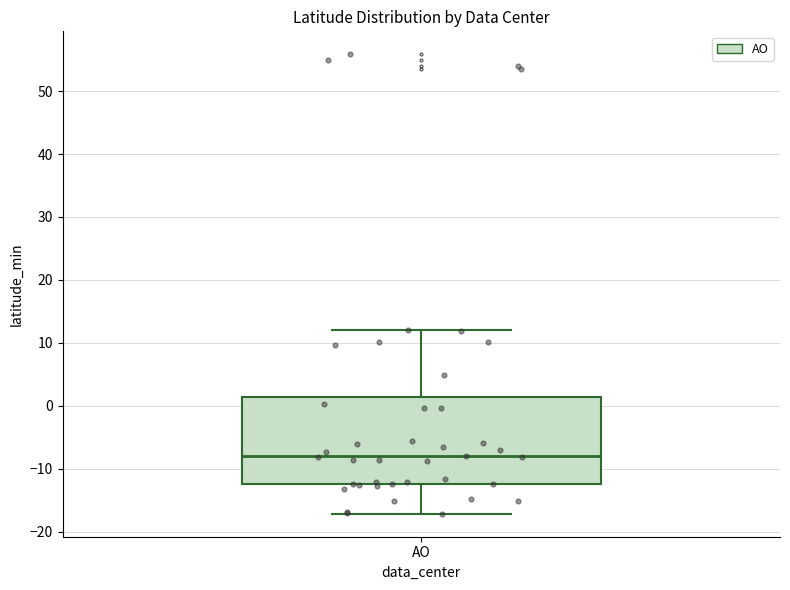

Read this box plot against the y-axis: the position of the median line, the range covered by the box, and the ends of both whiskers. The values are not printed on the chart, so give them approximately, as read against the axis.

median -8, box -12 to 1, whiskers -17 to 12